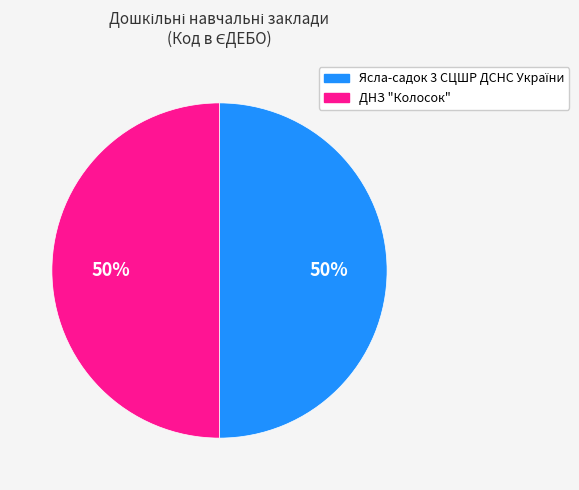

To the nearest percent, what is the average slice percentage?

50%